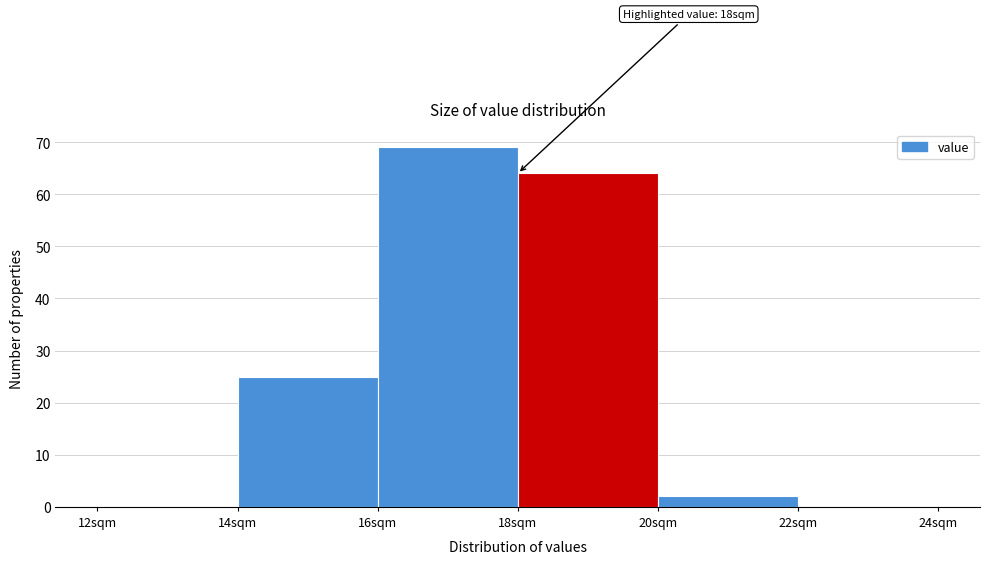

Which range on the x-axis has the tallest bar?

16 to 18